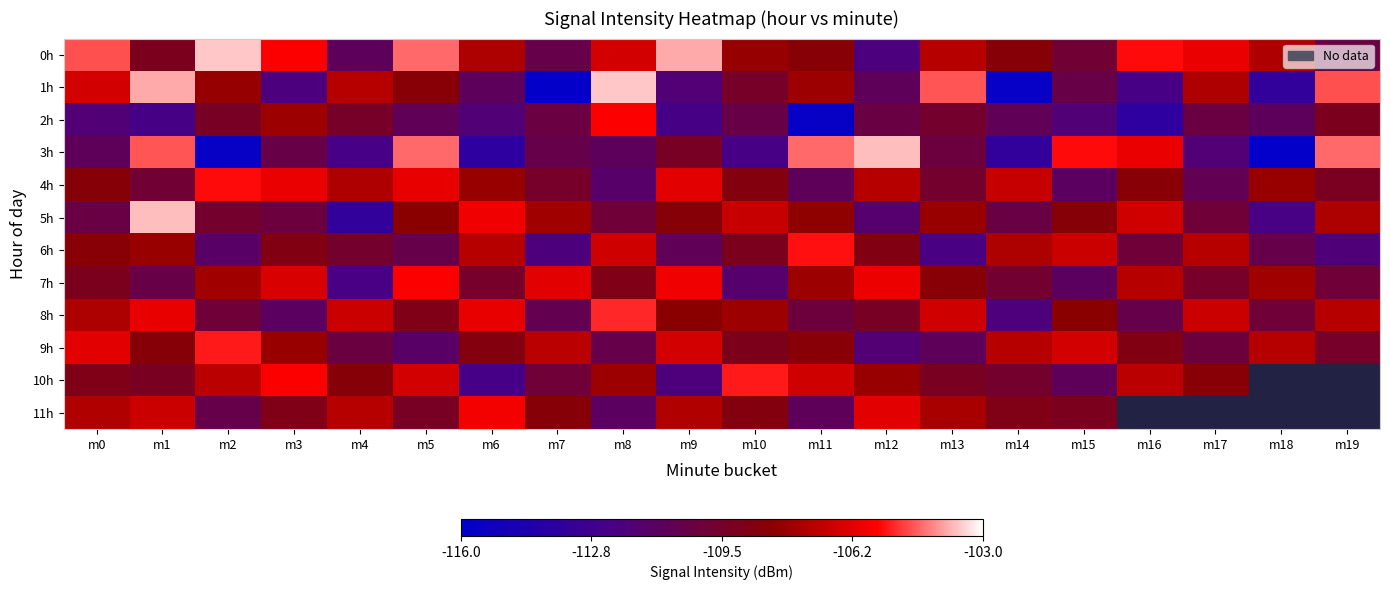

What value does the 8h series have at m16?

-110.5